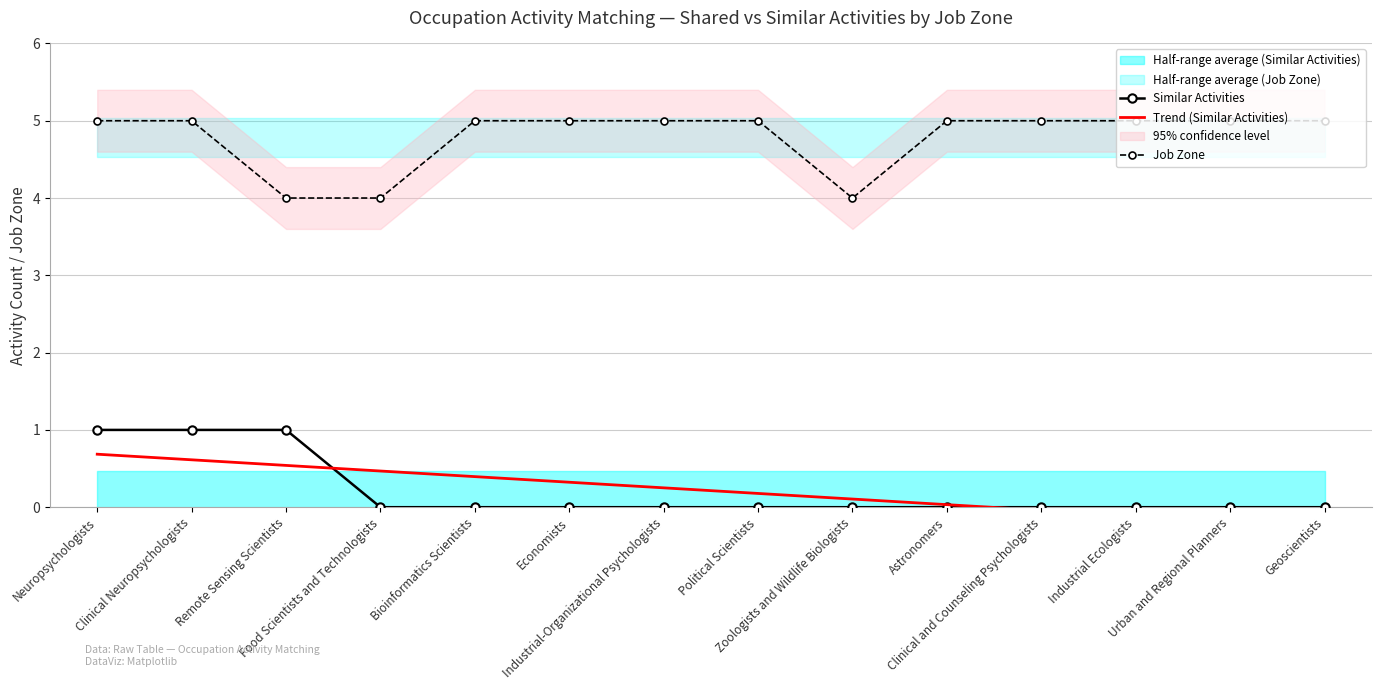

Rank the series at Astronomers from lowest to highest value.

Similar Activities, Trend (Similar Activities), Job Zone